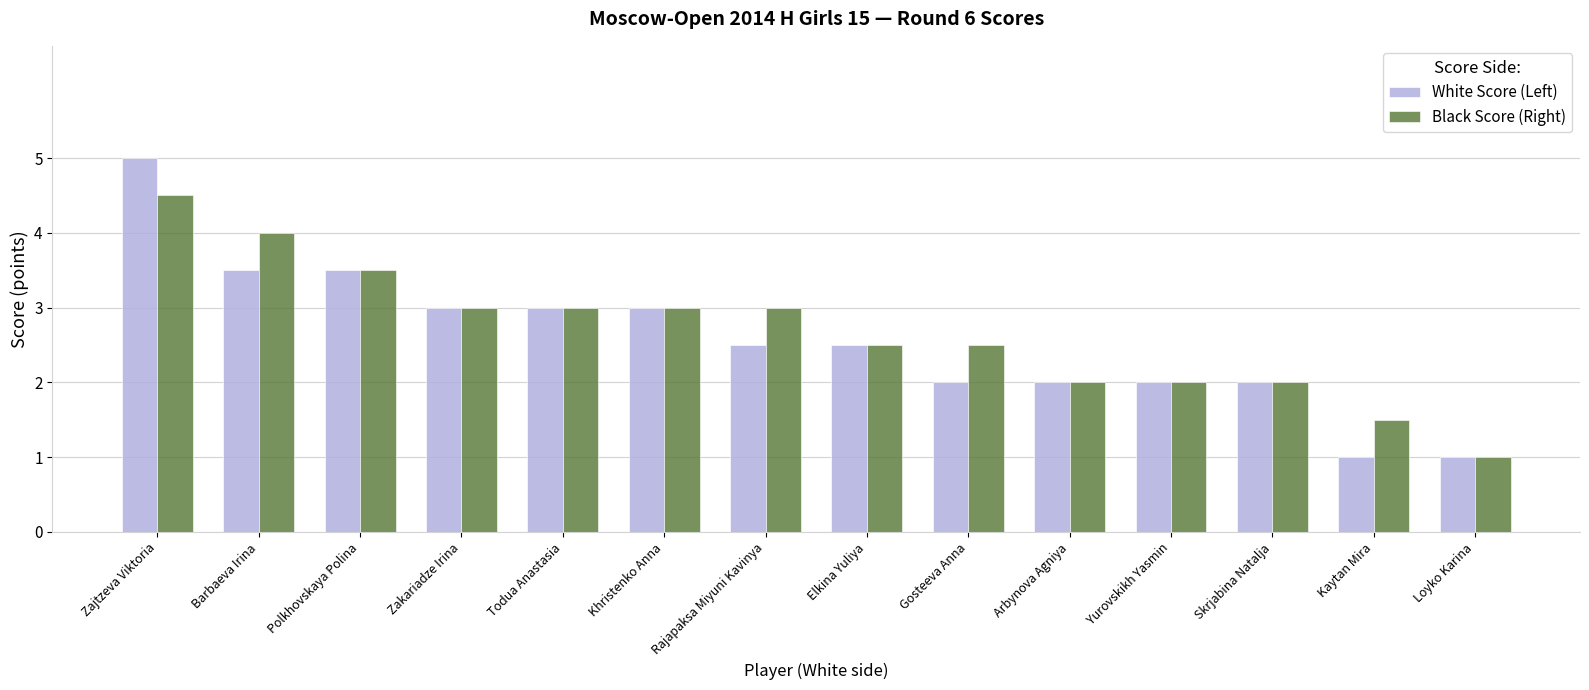

The Black Score (Right) series shows 0.6 at Loyko Karina. True or false?

False